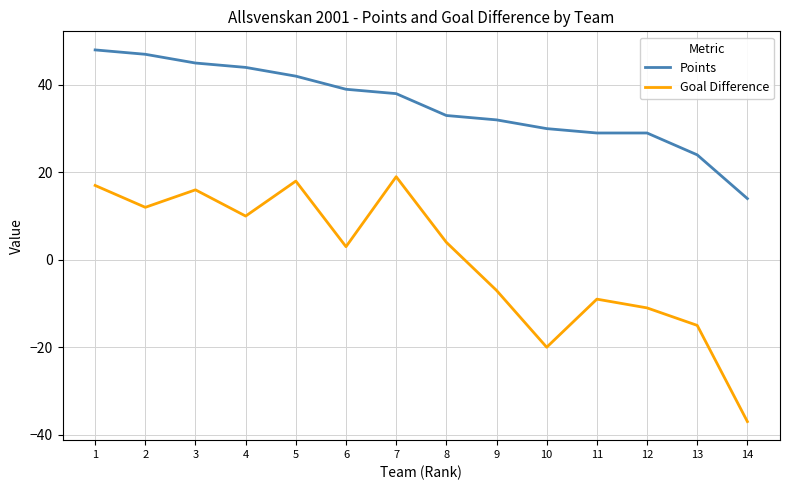

At how many categories does at least one series exceed 20?

13